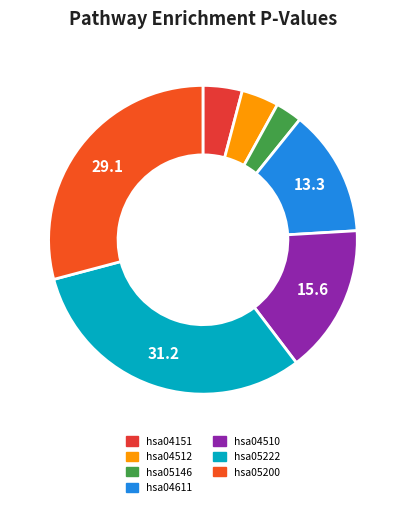

The hsa05222 slice represents 22% of the pie. True or false?

False